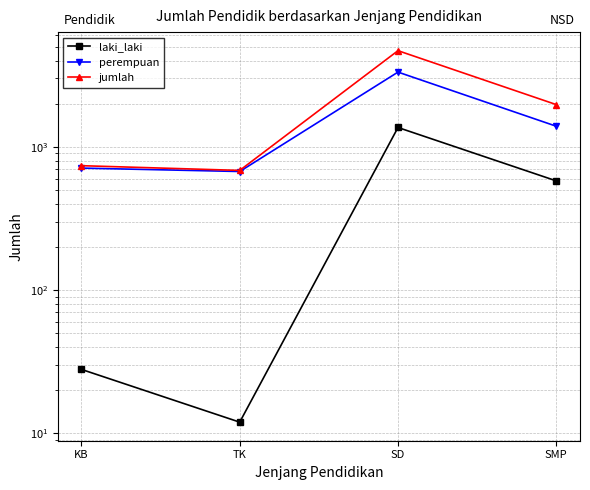

Rank the series by their maximum value, from lowest to highest.

laki_laki, perempuan, jumlah